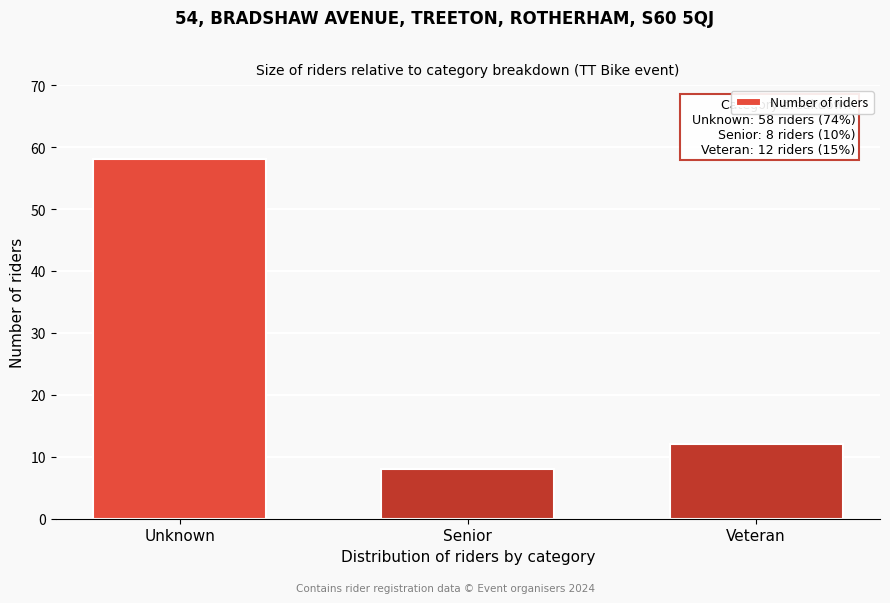

Reading right to left, transcribe all the data shown in this chart.

12	8	58